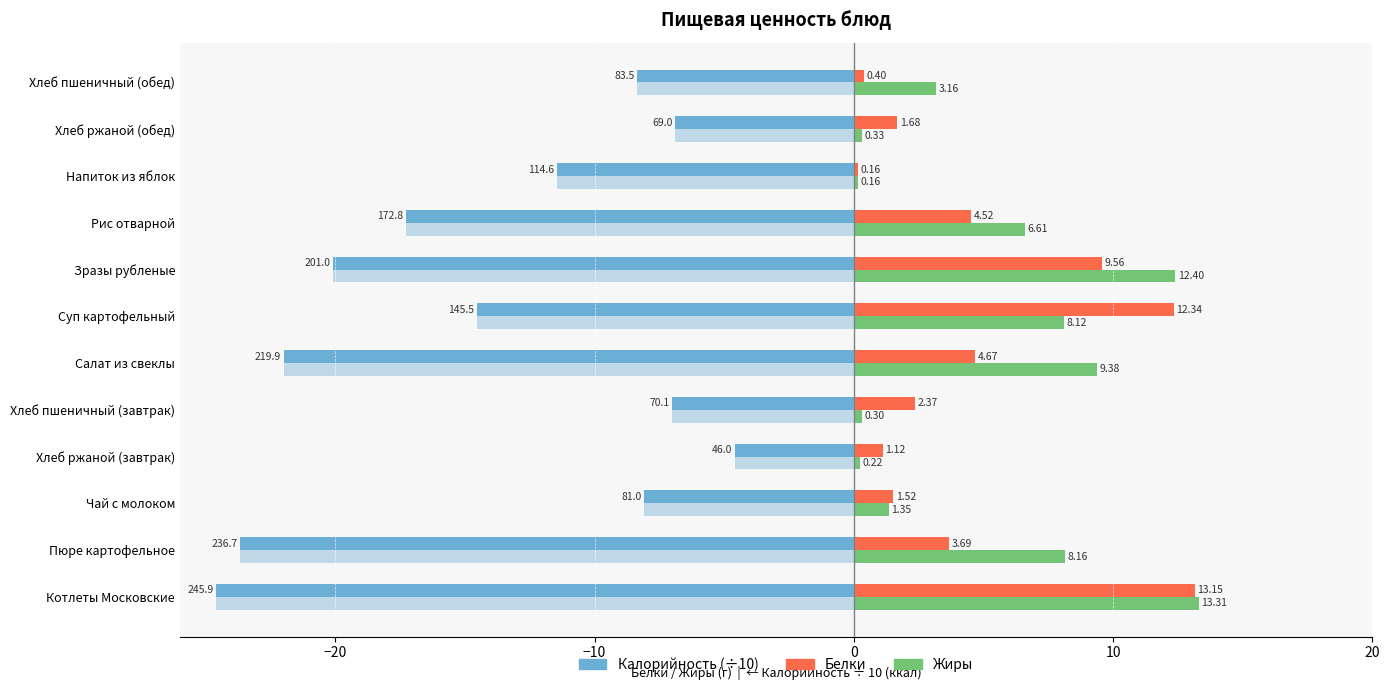

List the series in order of their peak value, lowest first.

Калорийность (÷10), Белки, Жиры